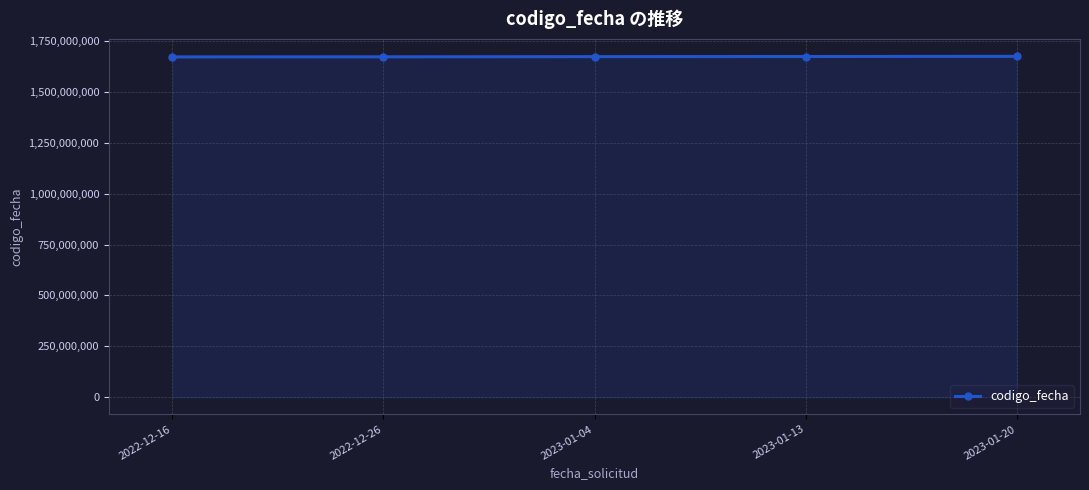

What is the smallest value displayed?

1671616450